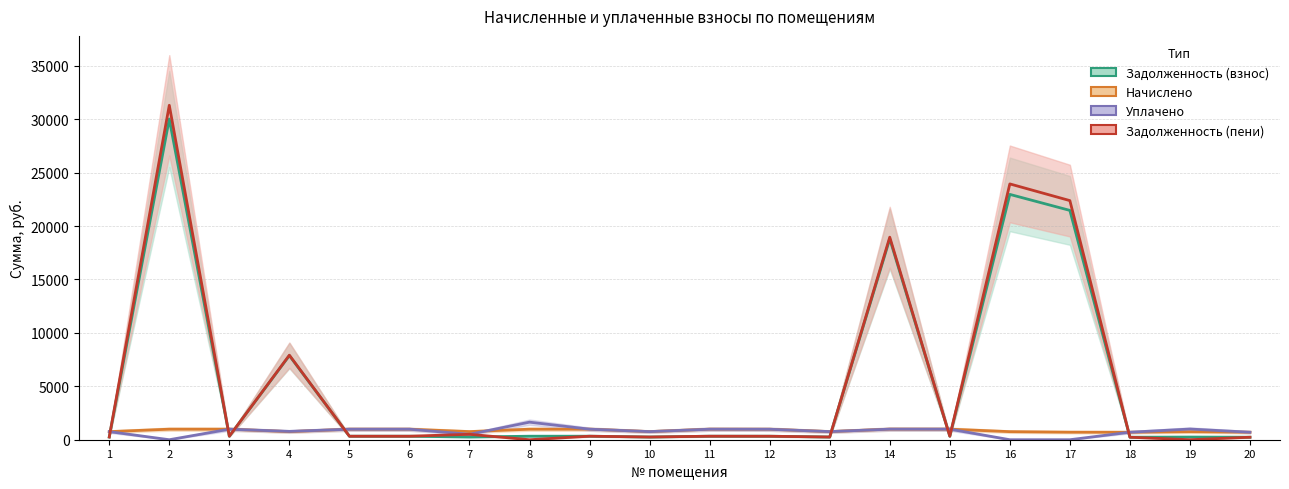

What are all the series names shown in the legend?

задолженность, начислено, уплачено, задолженность_пени